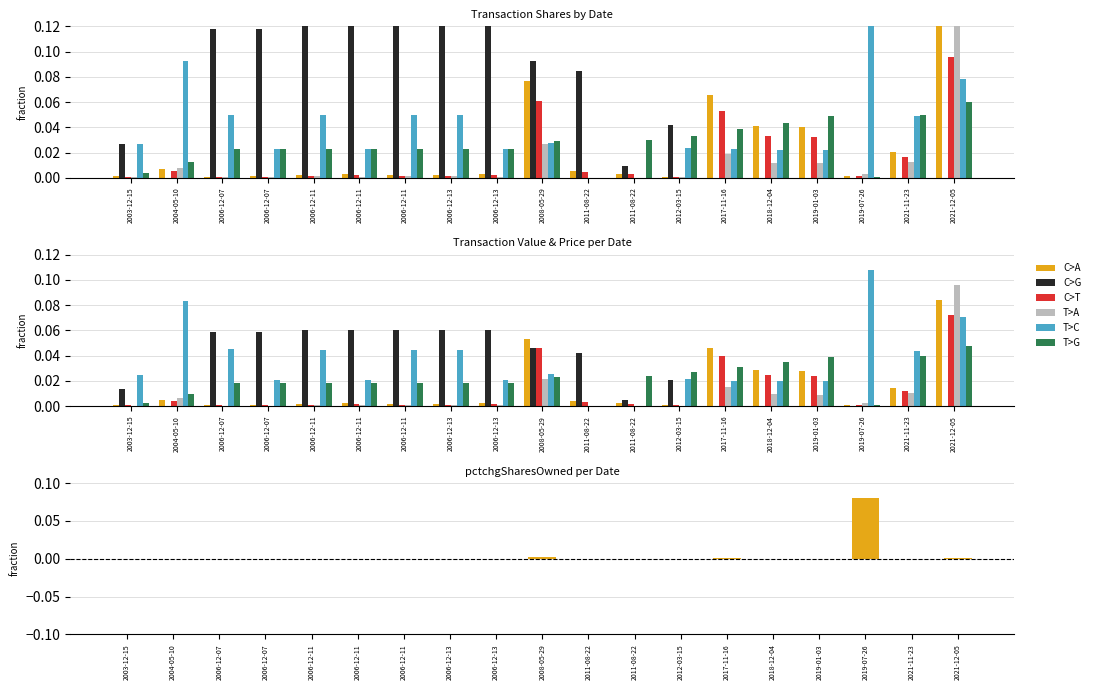

What is the sum of all C>G values?

0.5